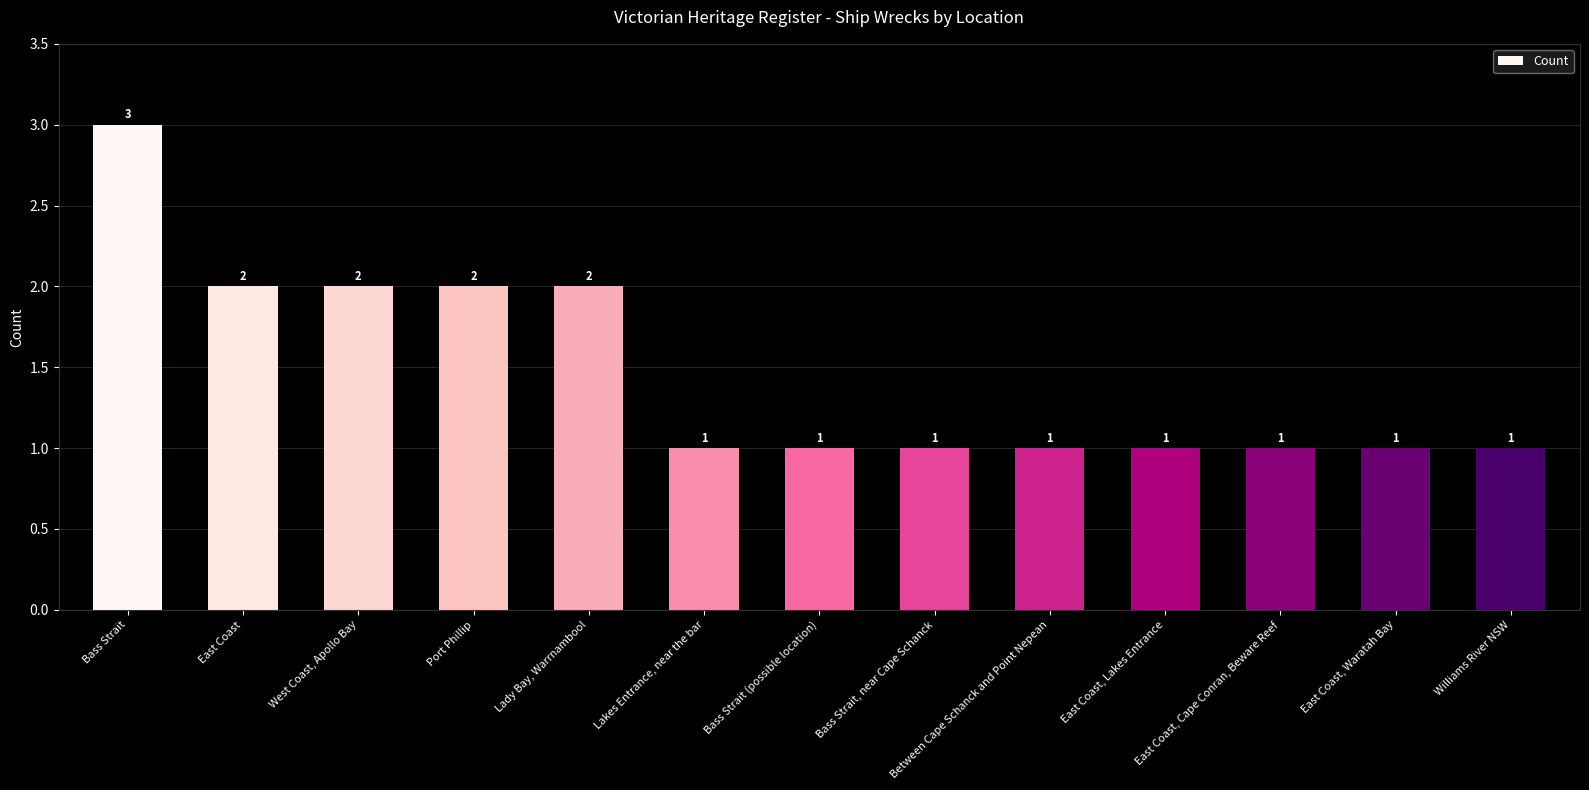

Reading left to right, extract all data points from this chart.

Bass Strait=3	East Coast=2	West Coast, Apollo Bay=2	Port Phillip=2	Lady Bay, Warrnambool=2	Lakes Entrance, near the bar=1	Bass Strait (possible location)=1	Bass Strait, near Cape Schanck=1	Between Cape Schanck and Point Nepean=1	East Coast, Lakes Entrance=1	East Coast, Cape Conran, Beware Reef=1	East Coast, Waratah Bay=1	Williams River NSW=1